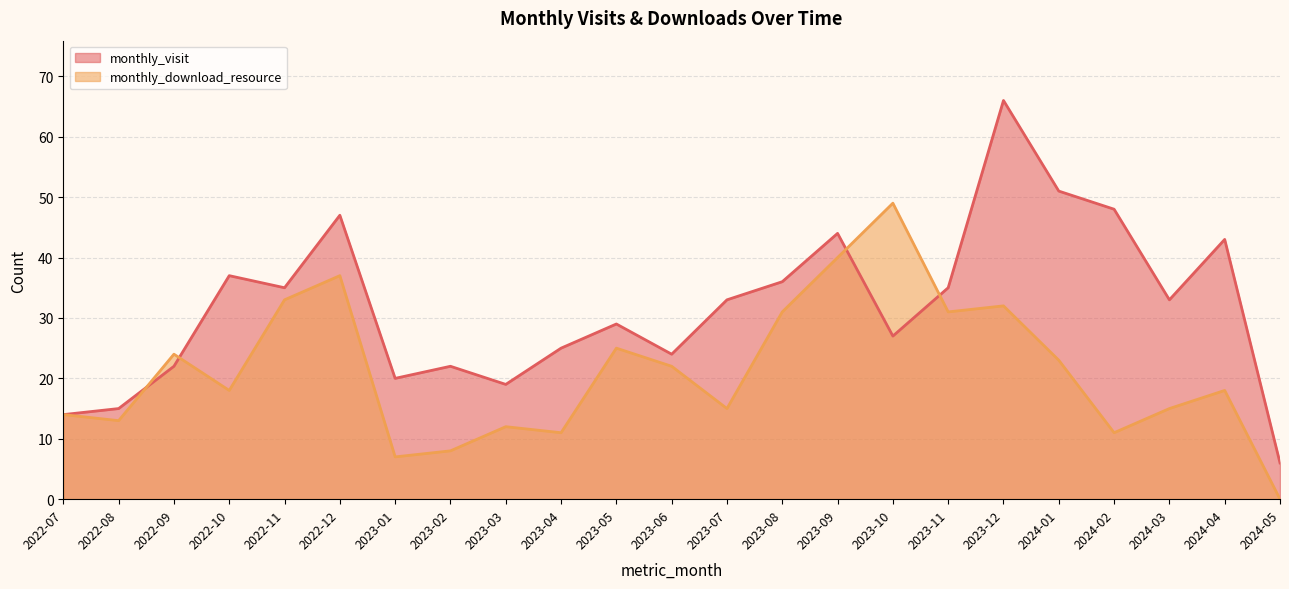

Reading left to right, list all the values displayed in this chart.

monthly_visit: 14	15	22	37	35	47	20	22	19	25	29	24	33	36	44	27	35	66	51	48	33	43	6
monthly_download_resource: 14	13	24	18	33	37	7	8	12	11	25	22	15	31	40	49	31	32	23	11	15	18	0